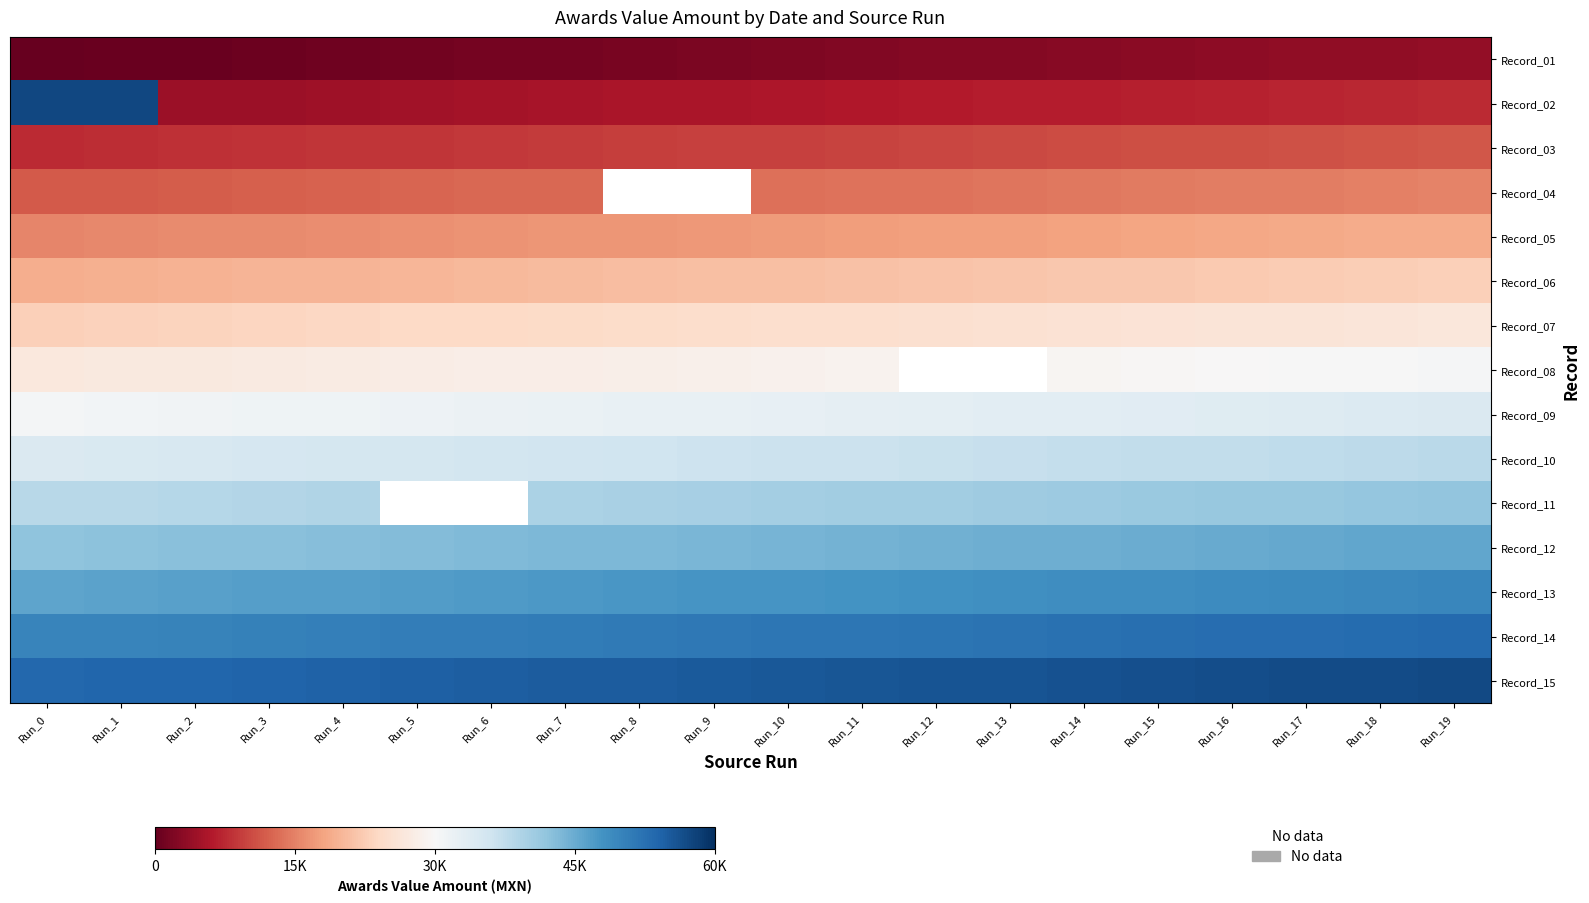

At Run_0, list the series in order from largest to smallest.

Record_02, Record_15, Record_14, Record_13, Record_12, Record_11, Record_10, Record_09, Record_08, Record_07, Record_06, Record_05, Record_04, Record_03, Record_01